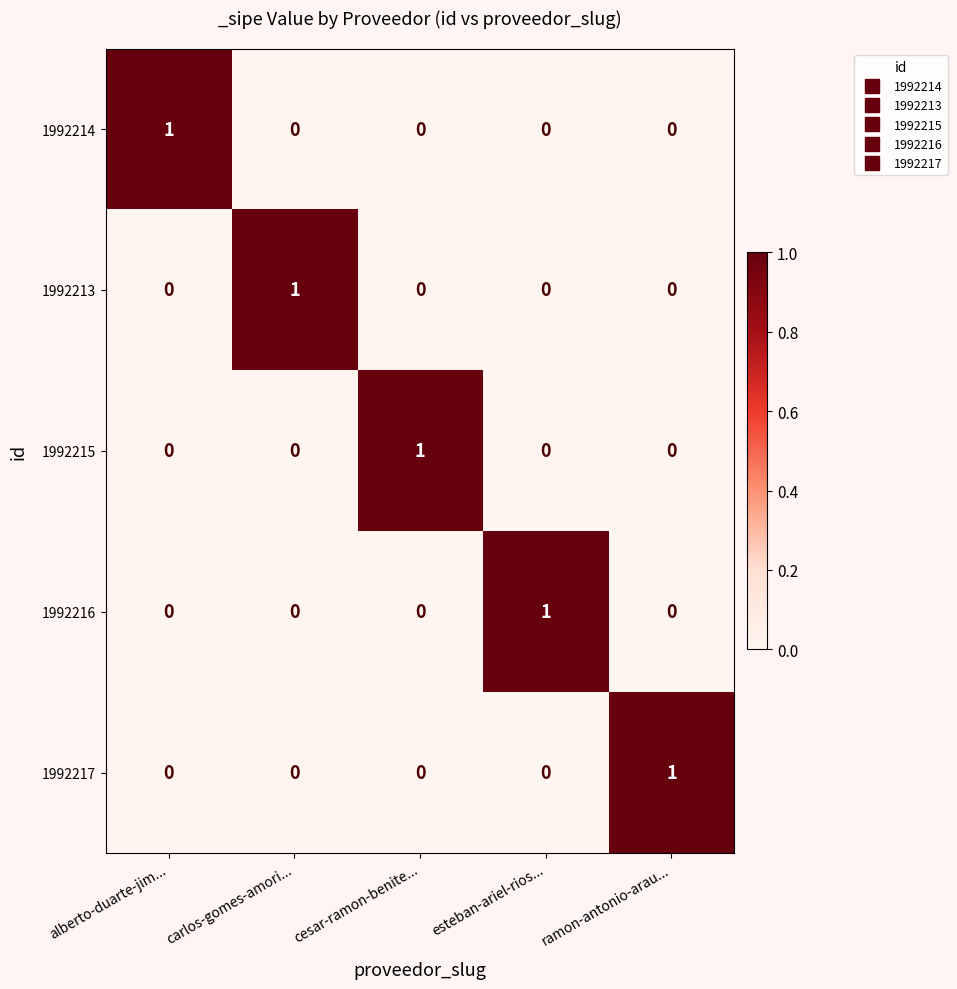

At how many categories does at least one series exceed 0?

5